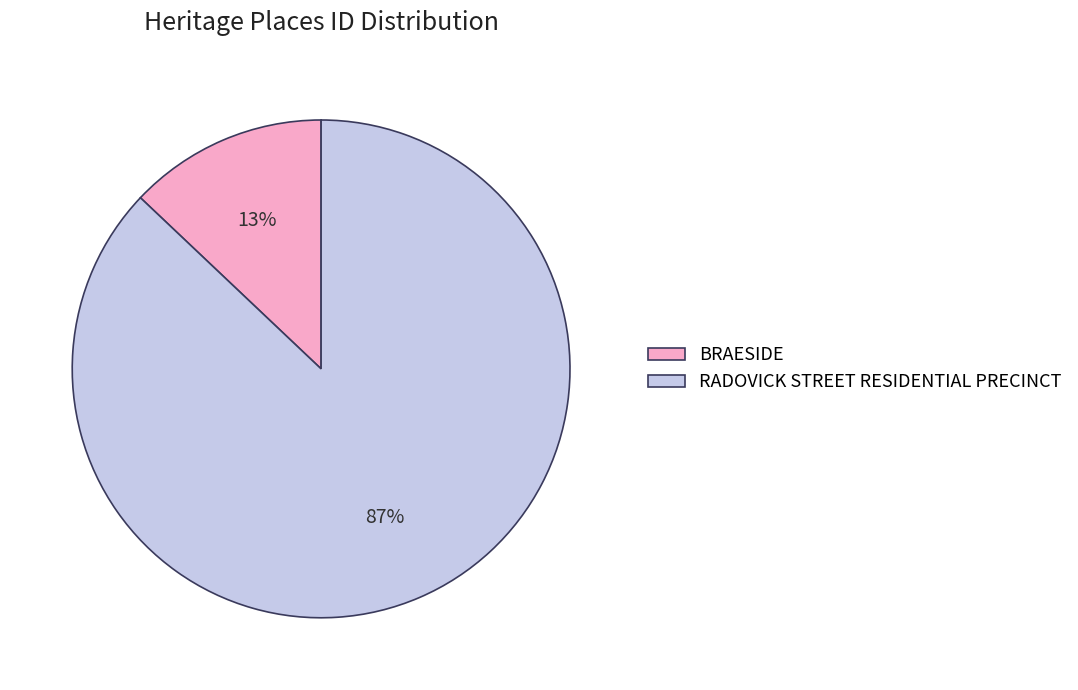

Is there a majority slice in this chart?

Yes